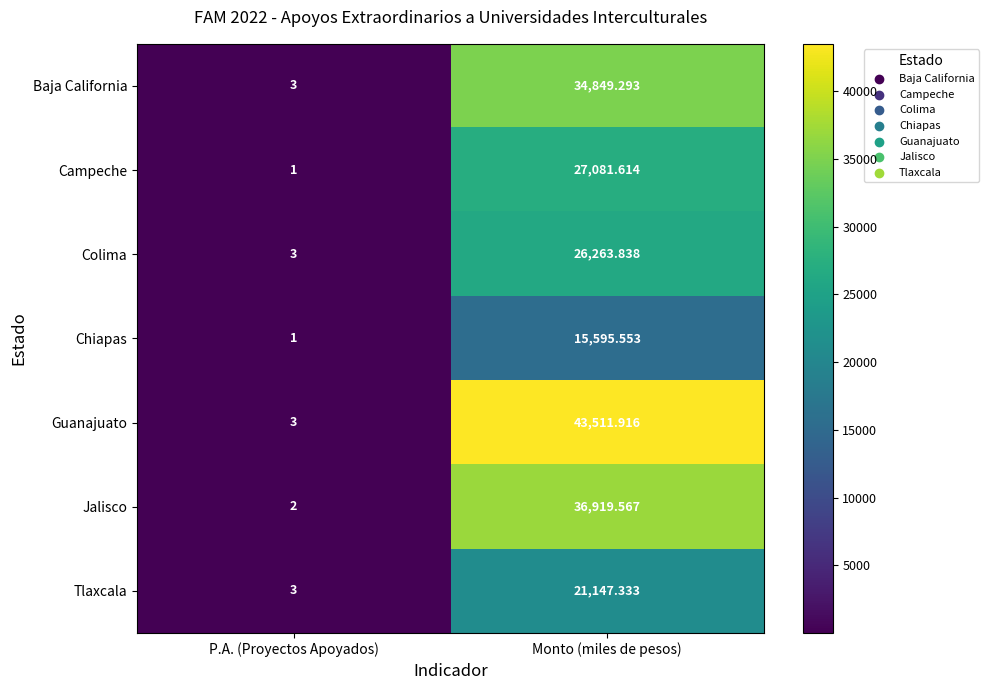

At which category is the sum across all series the highest?

Monto (miles de pesos)